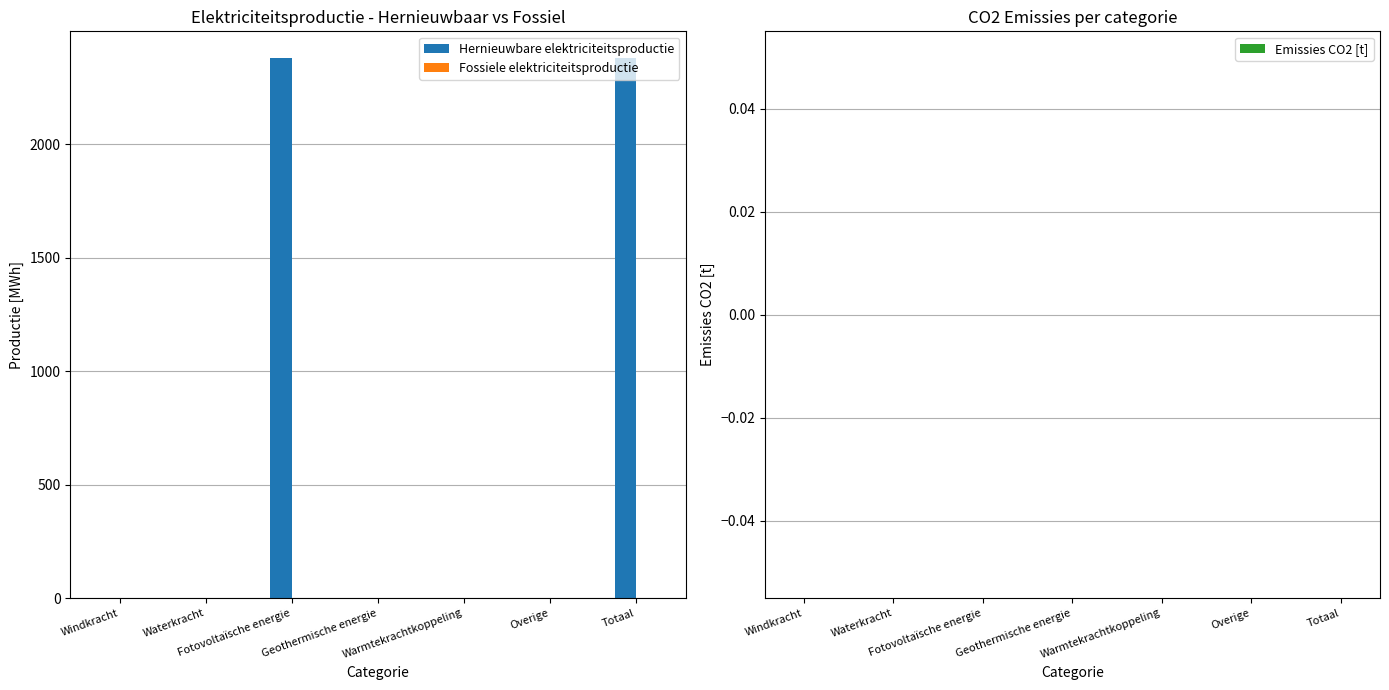

How many values exceed 0?

2